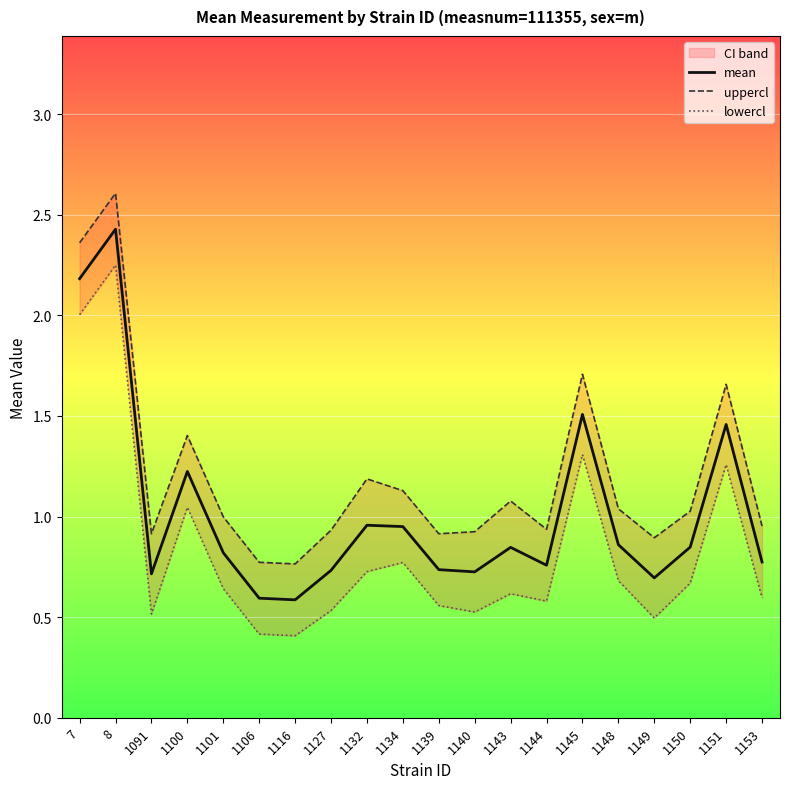

What is the value of the uppercl point at the 15th from the left?

1.7